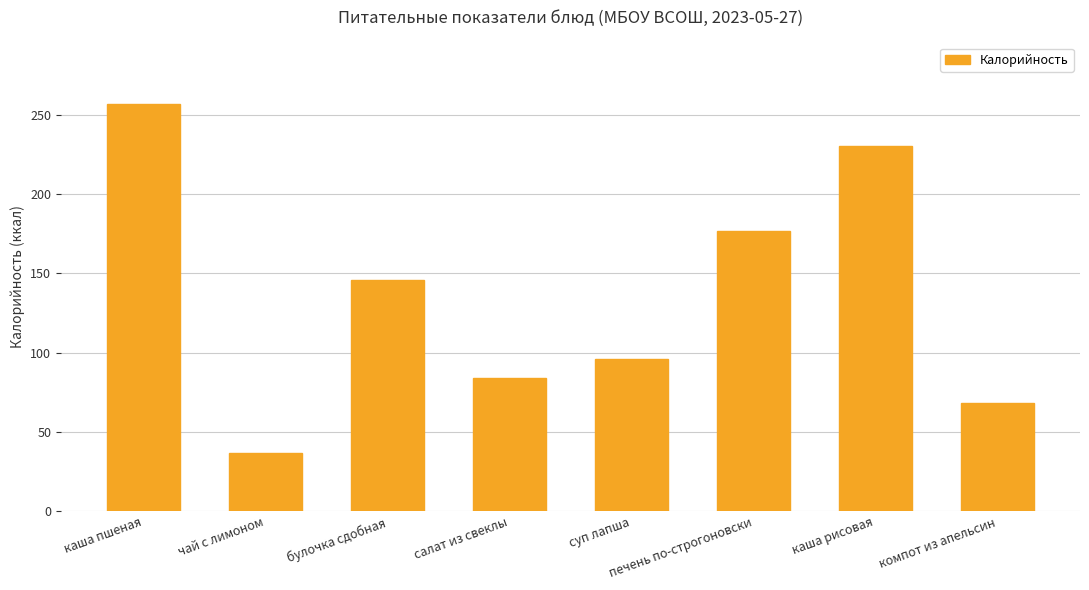

At which label is the value closest to 147?

булочка сдобная